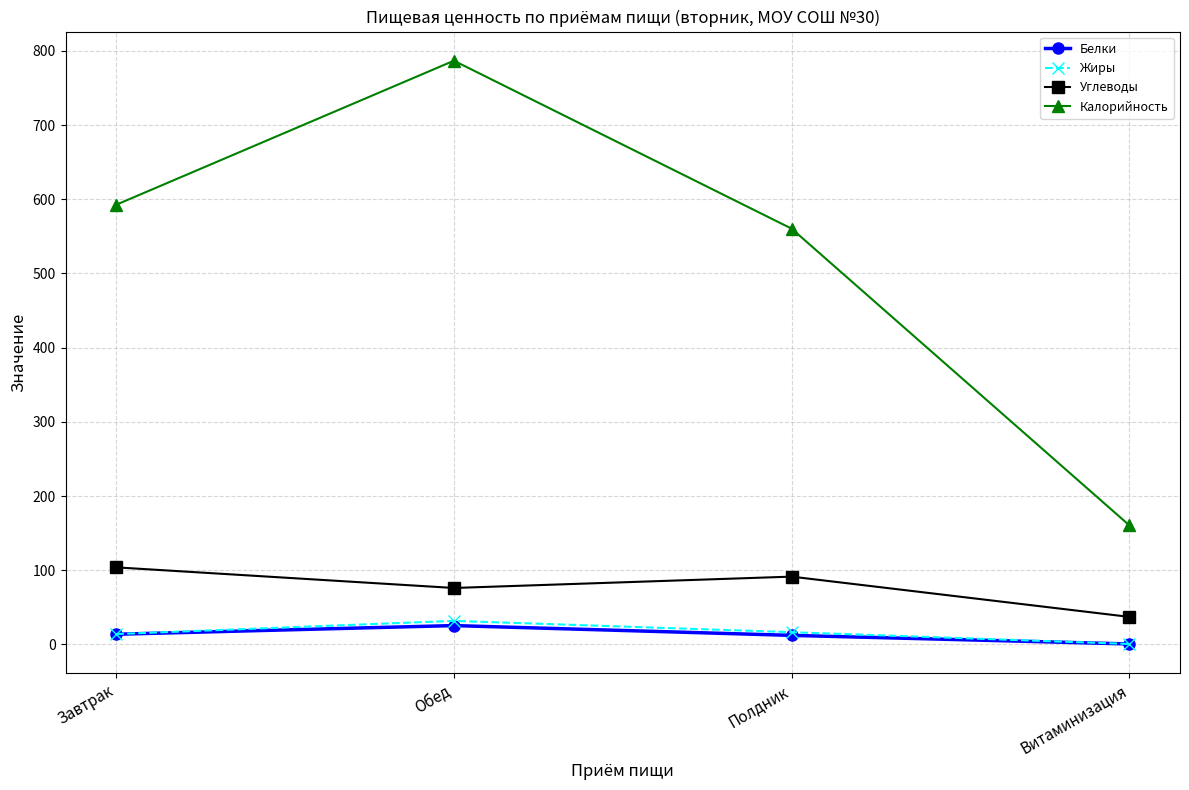

What is the maximum value for Белки?

25.4